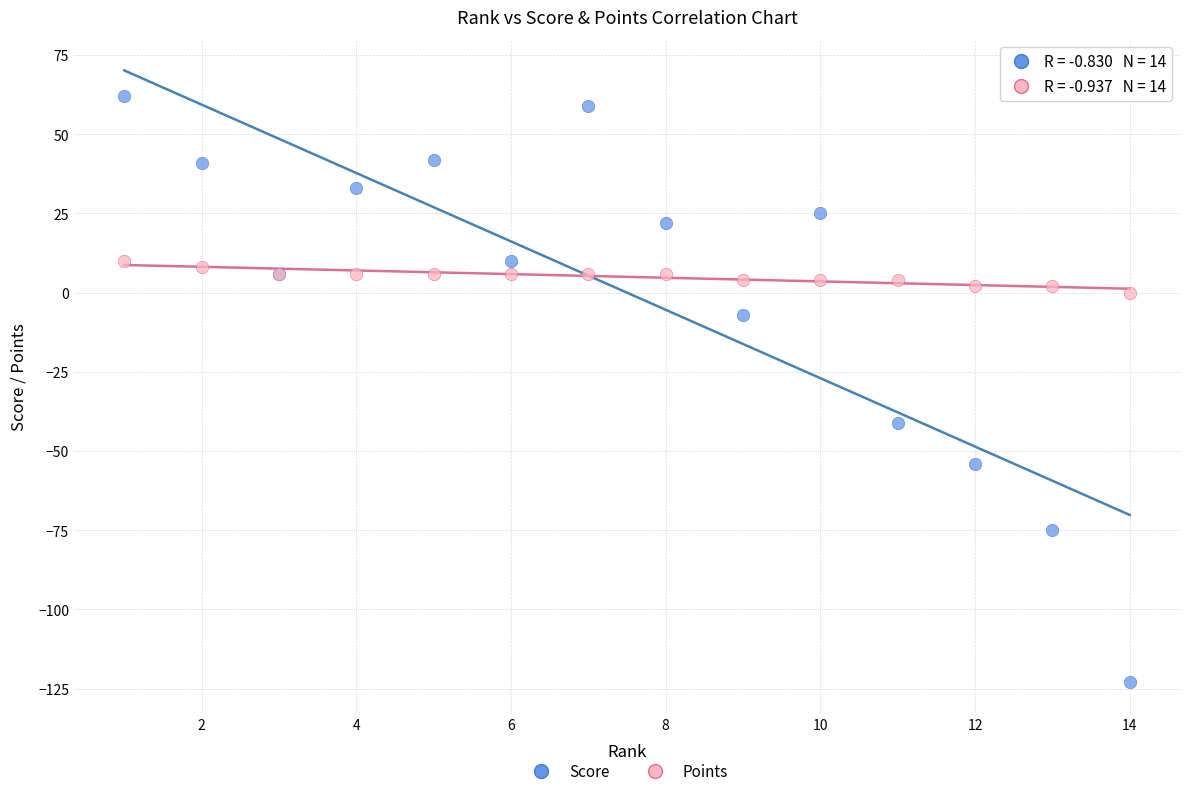

Which series has the largest Y range (max minus min)?

Score